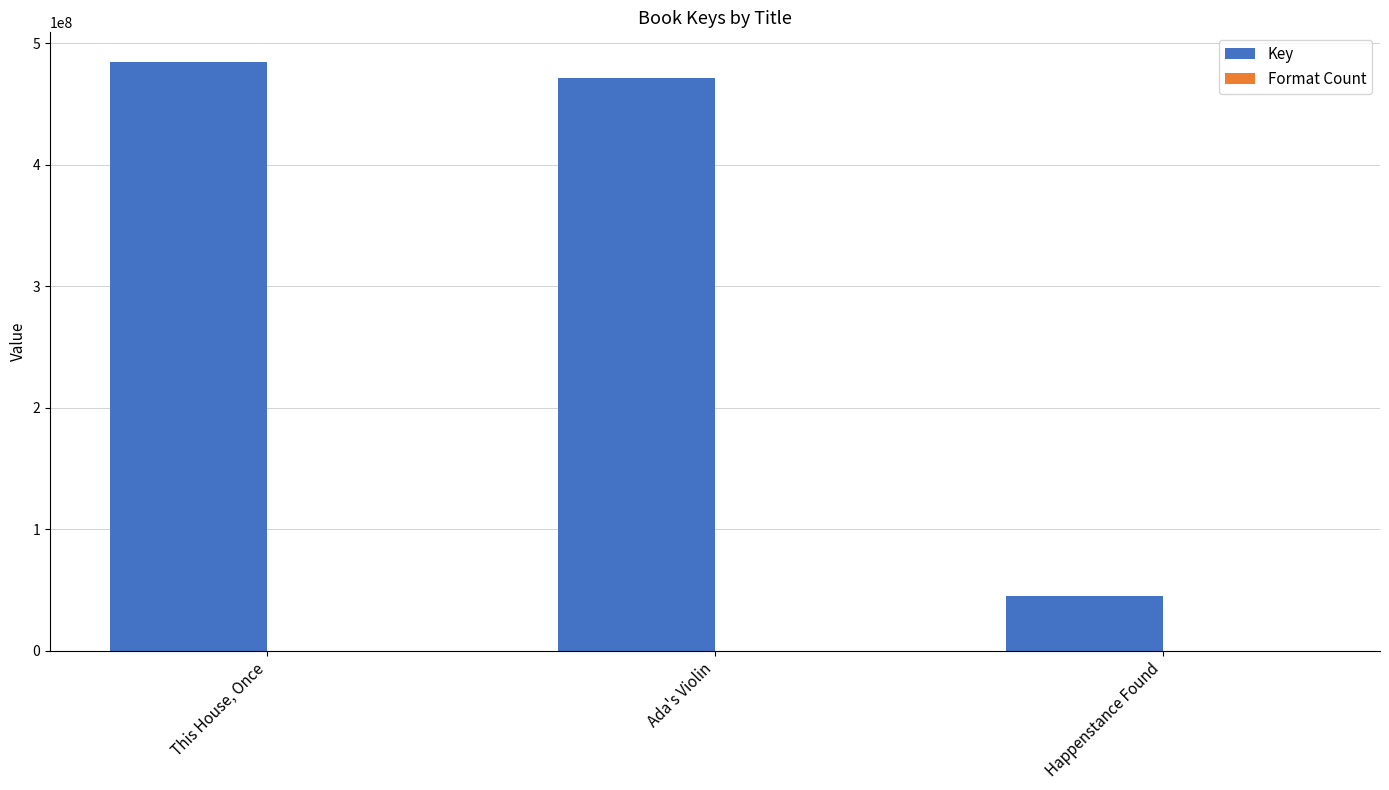

At which category is the sum across all series the highest?

This House, Once